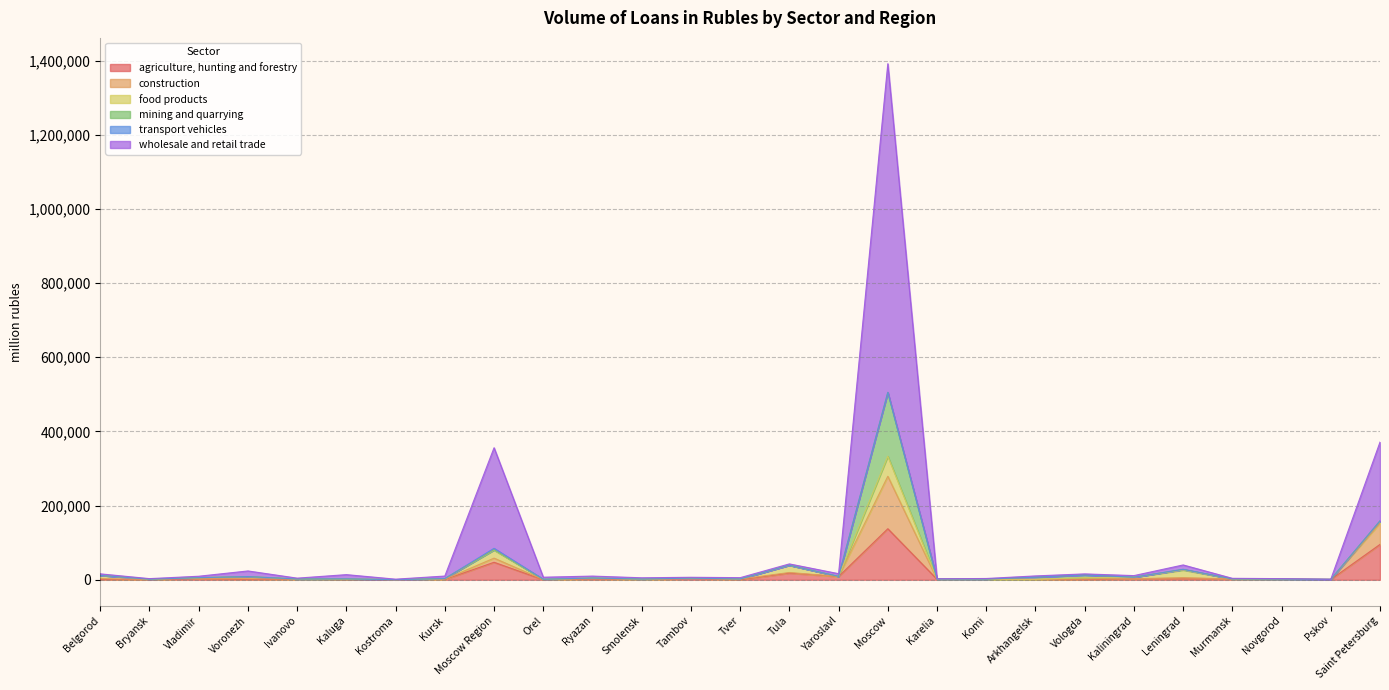

What position from the right is Kaluga?

22